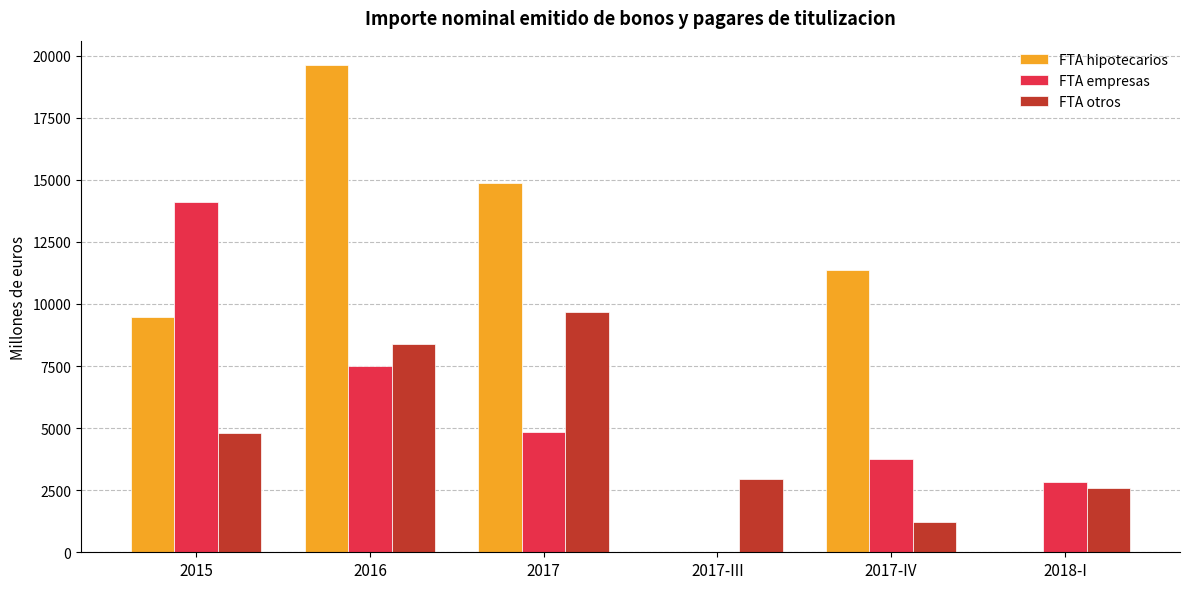

How many distinct data groups are displayed?

3